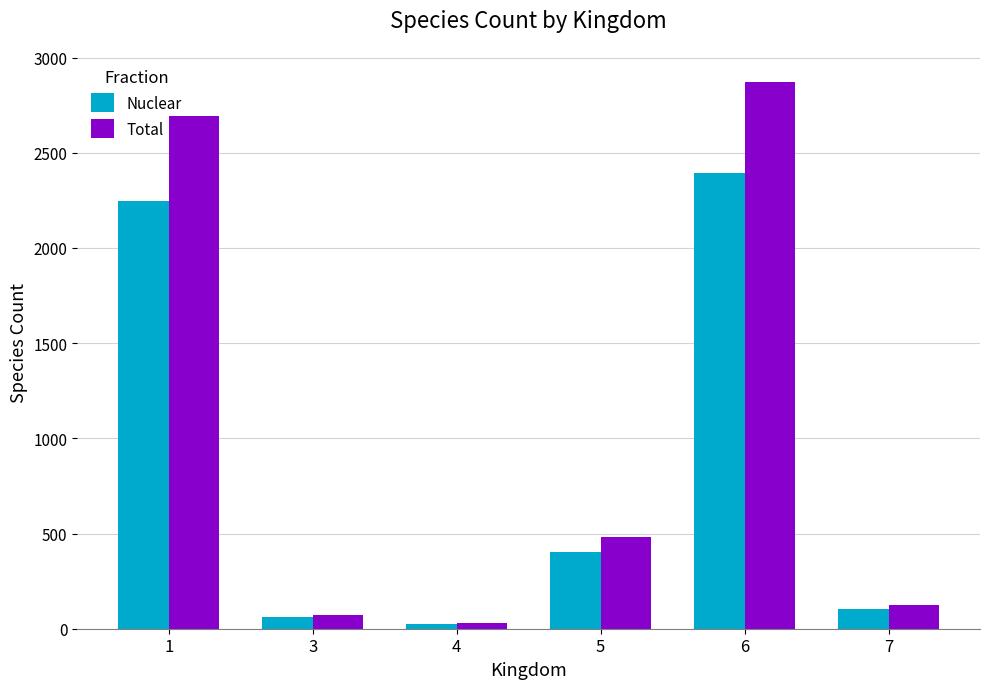

How many categories are shown in the chart?

6